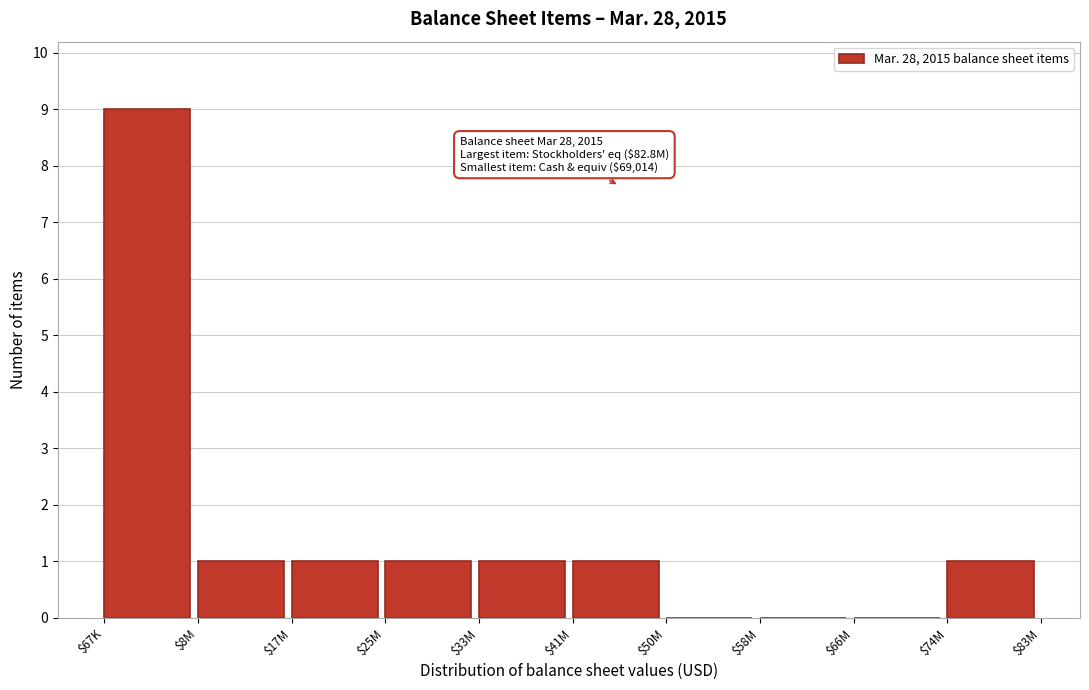

What is the maximum value shown in the chart?

9